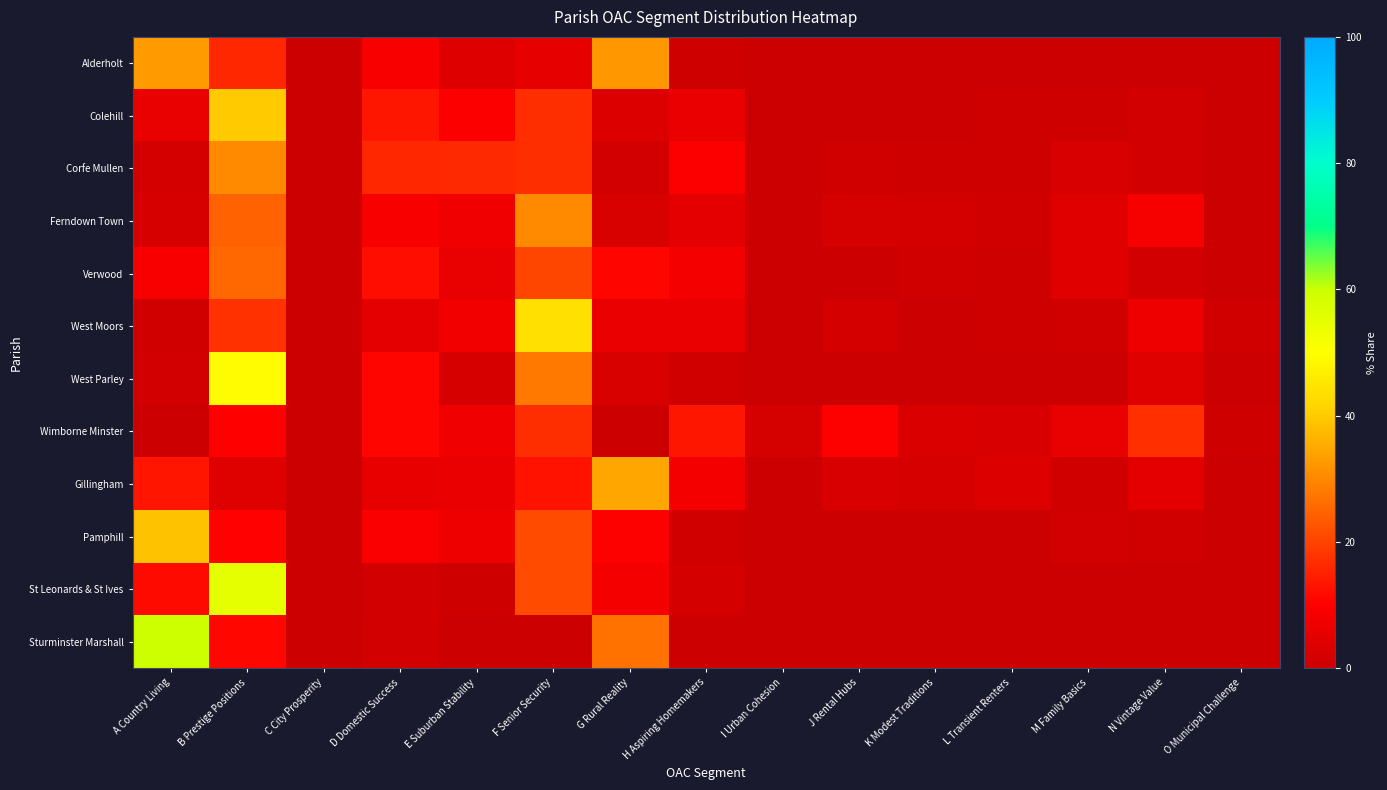

Reading right to left, what are all the values shown in this chart?

Alderholt: O Municipal Challenge=0.0	N Vintage Value=0.0	M Family Basics=0.0	L Transient Renters=0.0	K Modest Traditions=0.0	J Rental Hubs=0.0	I Urban Cohesion=0.0	H Aspiring Homemakers=0.7	G Rural Reality=32.3	F Senior Security=5.4	E Suburban Stability=3.8	D Domestic Success=9.0	C City Prosperity=0.0	B Prestige Positions=15.9	A Country Living=32.8
Colehill: O Municipal Challenge=0.2	N Vintage Value=1.6	M Family Basics=0.6	L Transient Renters=0.7	K Modest Traditions=0.3	J Rental Hubs=0.3	I Urban Cohesion=0.0	H Aspiring Homemakers=6.2	G Rural Reality=3.4	F Senior Security=16.9	E Suburban Stability=9.6	D Domestic Success=13.3	C City Prosperity=0.0	B Prestige Positions=39.8	A Country Living=6.0
Corfe Mullen: O Municipal Challenge=0.4	N Vintage Value=1.5	M Family Basics=2.5	L Transient Renters=0.8	K Modest Traditions=0.6	J Rental Hubs=1.2	I Urban Cohesion=0.6	H Aspiring Homemakers=9.6	G Rural Reality=1.7	F Senior Security=16.9	E Suburban Stability=16.0	D Domestic Success=15.8	C City Prosperity=0.0	B Prestige Positions=30.3	A Country Living=1.9
Ferndown Town: O Municipal Challenge=0.4	N Vintage Value=8.7	M Family Basics=4.4	L Transient Renters=1.1	K Modest Traditions=1.9	J Rental Hubs=2.0	I Urban Cohesion=0.0	H Aspiring Homemakers=5.0	G Rural Reality=2.8	F Senior Security=30.4	E Suburban Stability=7.4	D Domestic Success=9.0	C City Prosperity=0.0	B Prestige Positions=24.5	A Country Living=2.5
Verwood: O Municipal Challenge=0.1	N Vintage Value=1.4	M Family Basics=4.2	L Transient Renters=1.0	K Modest Traditions=1.0	J Rental Hubs=0.0	I Urban Cohesion=0.0	H Aspiring Homemakers=8.3	G Rural Reality=10.8	F Senior Security=20.5	E Suburban Stability=6.0	D Domestic Success=12.2	C City Prosperity=0.0	B Prestige Positions=25.5	A Country Living=9.0
West Moors: O Municipal Challenge=1.3	N Vintage Value=6.8	M Family Basics=1.1	L Transient Renters=0.9	K Modest Traditions=0.2	J Rental Hubs=1.8	I Urban Cohesion=0.0	H Aspiring Homemakers=6.2	G Rural Reality=6.2	F Senior Security=44.1	E Suburban Stability=7.8	D Domestic Success=5.1	C City Prosperity=0.0	B Prestige Positions=17.3	A Country Living=1.3
West Parley: O Municipal Challenge=0.0	N Vintage Value=4.0	M Family Basics=0.0	L Transient Renters=0.1	K Modest Traditions=0.0	J Rental Hubs=0.0	I Urban Cohesion=0.0	H Aspiring Homemakers=1.1	G Rural Reality=2.8	F Senior Security=27.9	E Suburban Stability=2.5	D Domestic Success=10.9	C City Prosperity=0.0	B Prestige Positions=49.2	A Country Living=1.5
Wimborne Minster: O Municipal Challenge=0.7	N Vintage Value=17.0	M Family Basics=5.9	L Transient Renters=2.6	K Modest Traditions=3.1	J Rental Hubs=9.9	I Urban Cohesion=2.0	H Aspiring Homemakers=13.4	G Rural Reality=0.0	F Senior Security=16.9	E Suburban Stability=7.4	D Domestic Success=10.9	C City Prosperity=0.1	B Prestige Positions=10.1	A Country Living=0.0
Gillingham: O Municipal Challenge=0.6	N Vintage Value=5.2	M Family Basics=1.1	L Transient Renters=3.5	K Modest Traditions=2.3	J Rental Hubs=2.7	I Urban Cohesion=0.0	H Aspiring Homemakers=8.1	G Rural Reality=34.4	F Senior Security=13.0	E Suburban Stability=6.2	D Domestic Success=5.7	C City Prosperity=0.0	B Prestige Positions=4.1	A Country Living=13.2
Pamphill: O Municipal Challenge=0.0	N Vintage Value=1.0	M Family Basics=1.6	L Transient Renters=0.0	K Modest Traditions=0.0	J Rental Hubs=0.0	I Urban Cohesion=0.0	H Aspiring Homemakers=1.0	G Rural Reality=9.8	F Senior Security=21.2	E Suburban Stability=6.9	D Domestic Success=9.5	C City Prosperity=0.0	B Prestige Positions=10.5	A Country Living=38.6
St Leonards & St Ives: O Municipal Challenge=0.0	N Vintage Value=0.0	M Family Basics=0.0	L Transient Renters=0.0	K Modest Traditions=0.0	J Rental Hubs=0.0	I Urban Cohesion=0.0	H Aspiring Homemakers=1.9	G Rural Reality=8.1	F Senior Security=21.3	E Suburban Stability=0.7	D Domestic Success=1.6	C City Prosperity=0.0	B Prestige Positions=54.8	A Country Living=11.6
Sturminster Marshall: O Municipal Challenge=0.0	N Vintage Value=0.0	M Family Basics=0.1	L Transient Renters=0.0	K Modest Traditions=0.0	J Rental Hubs=0.0	I Urban Cohesion=0.0	H Aspiring Homemakers=0.4	G Rural Reality=26.9	F Senior Security=0.0	E Suburban Stability=0.1	D Domestic Success=1.7	C City Prosperity=0.0	B Prestige Positions=11.2	A Country Living=59.6